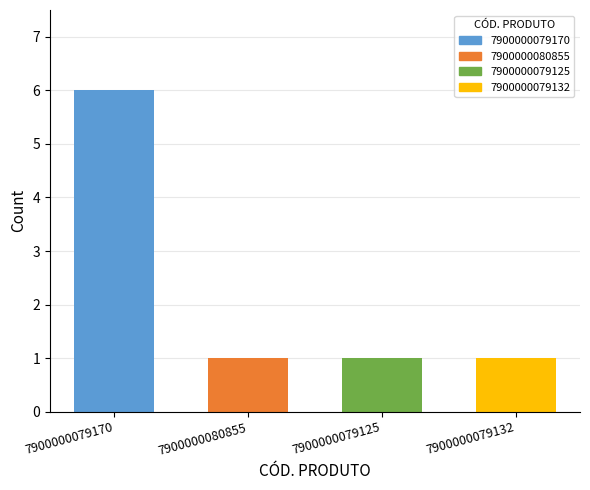

What is the value of the 2nd bar from the left?

1